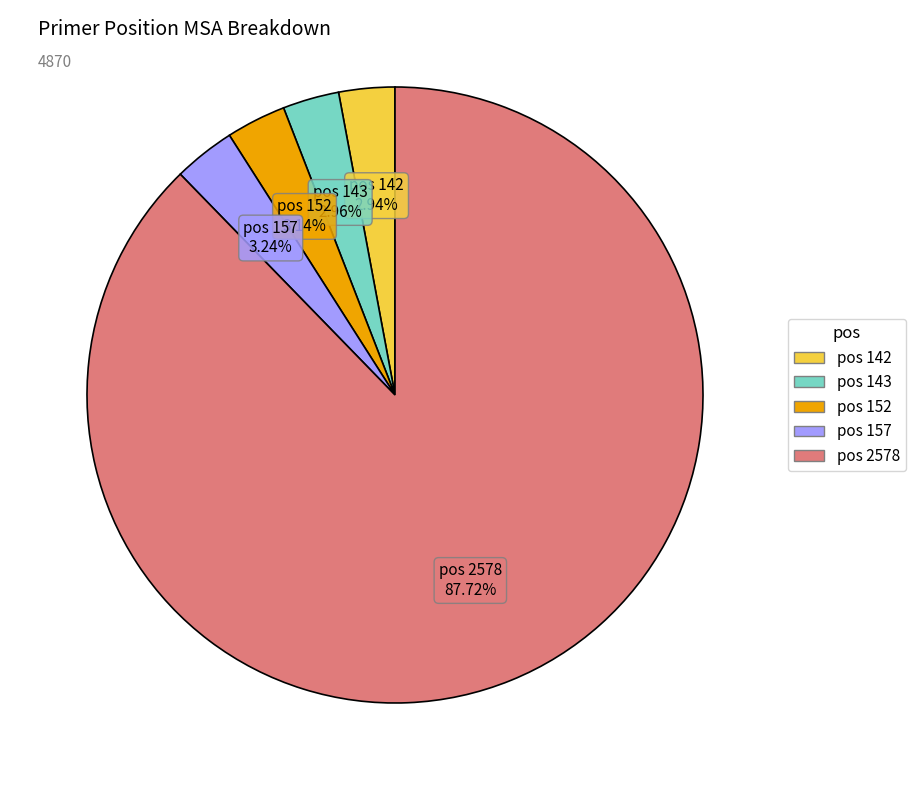

Is there a majority slice in this chart?

Yes